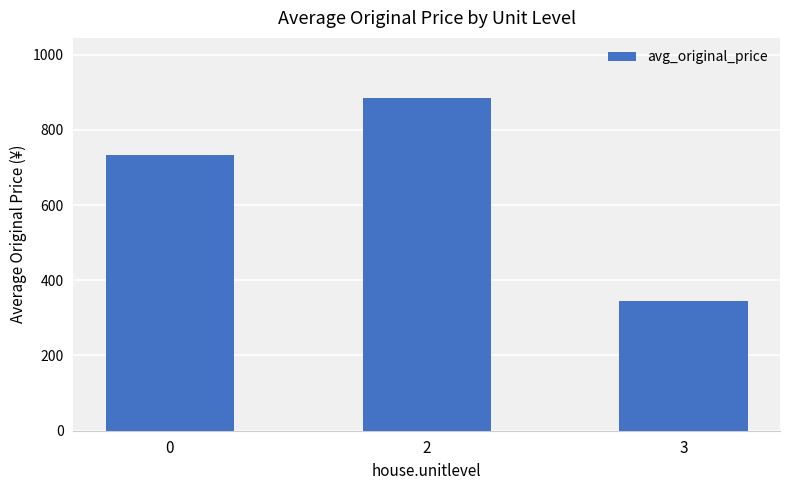

Rank the categories by value from highest to lowest.

2, 0, 3